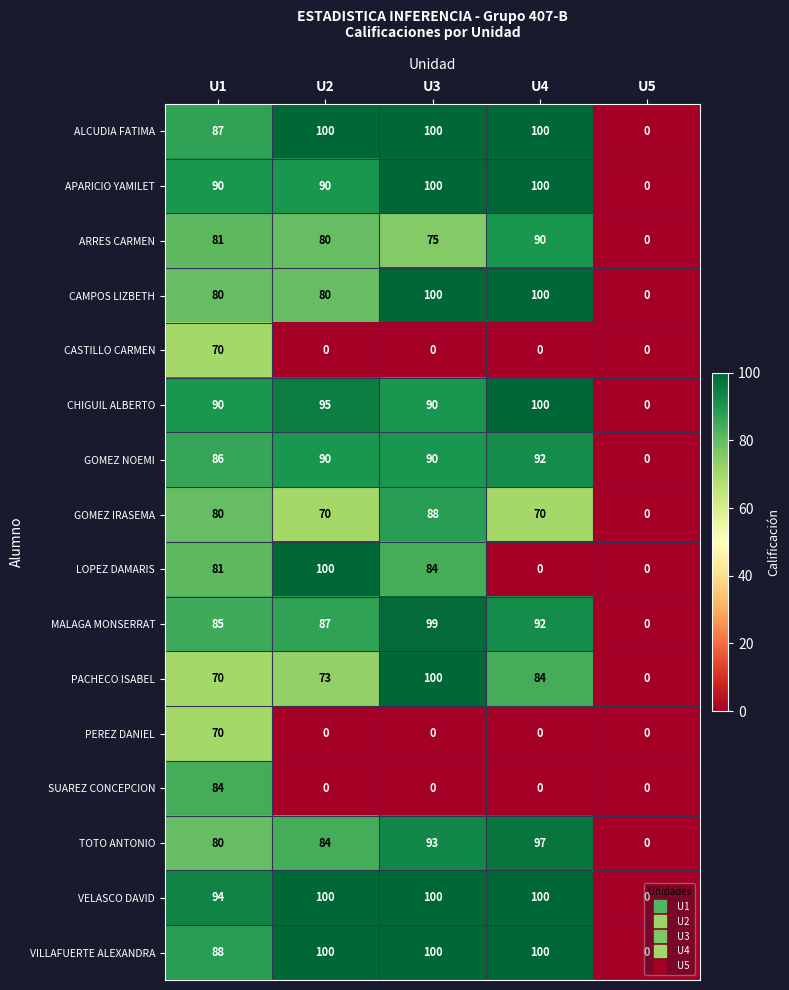

List the labels in order of MALAGA MONSERRAT value, largest first.

U3, U4, U2, U1, U5